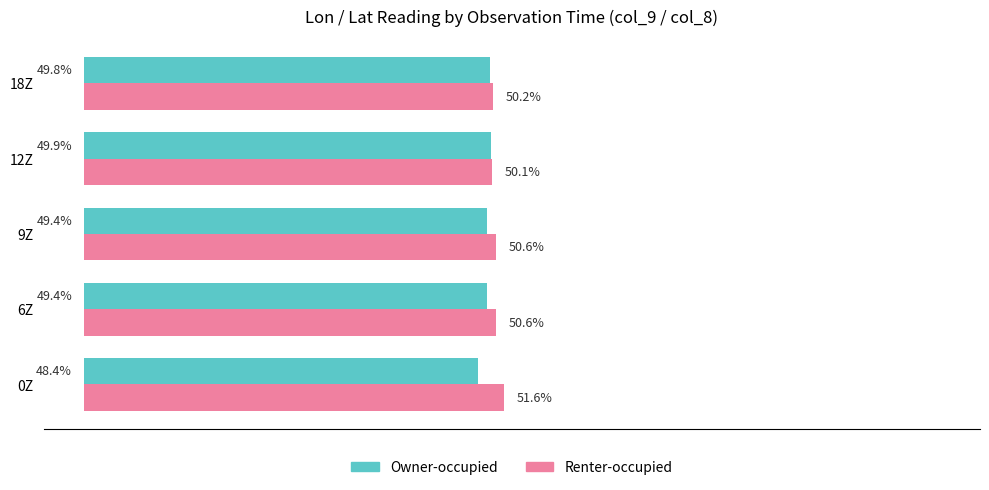

At which label is Renter-occupied closest to 50?

12Z